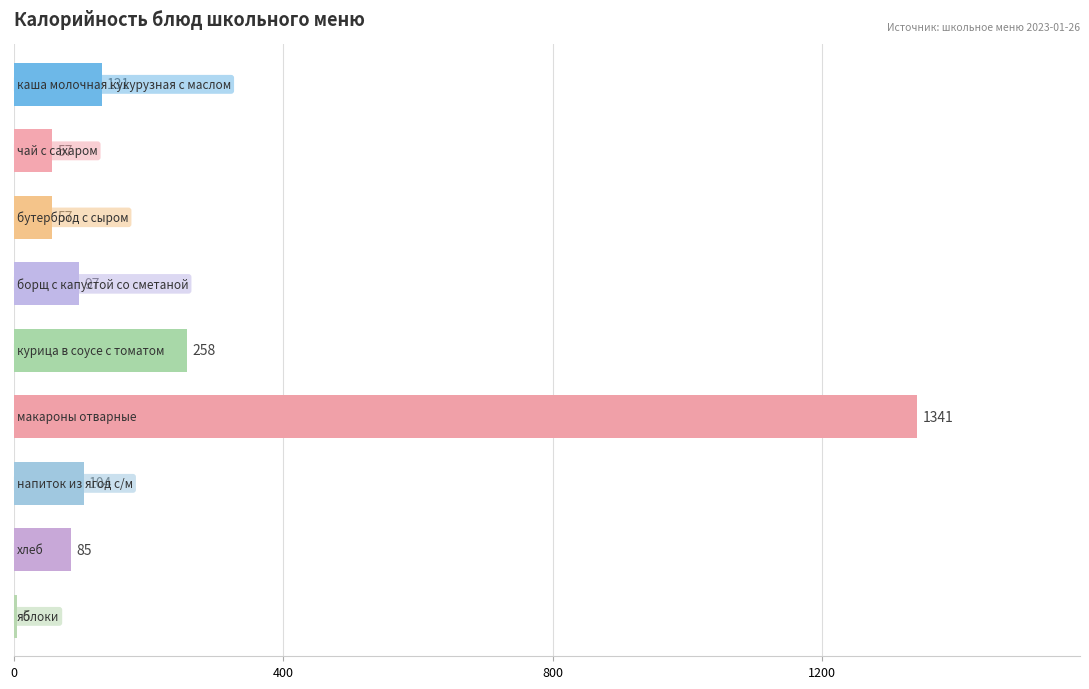

Reading bottom to top, list all the values displayed in this chart.

5	85	104	1341	258	97	57	57	131